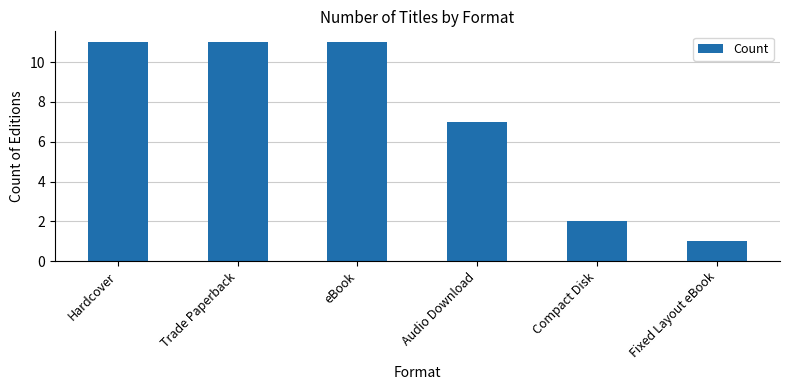

What is the label of the 3rd bar from the left?

eBook